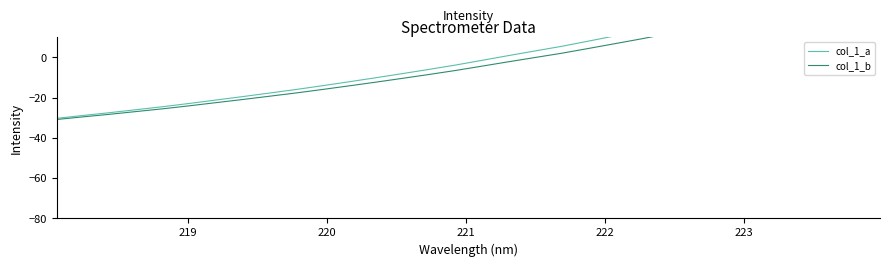

How many lines are shown in the chart?

2